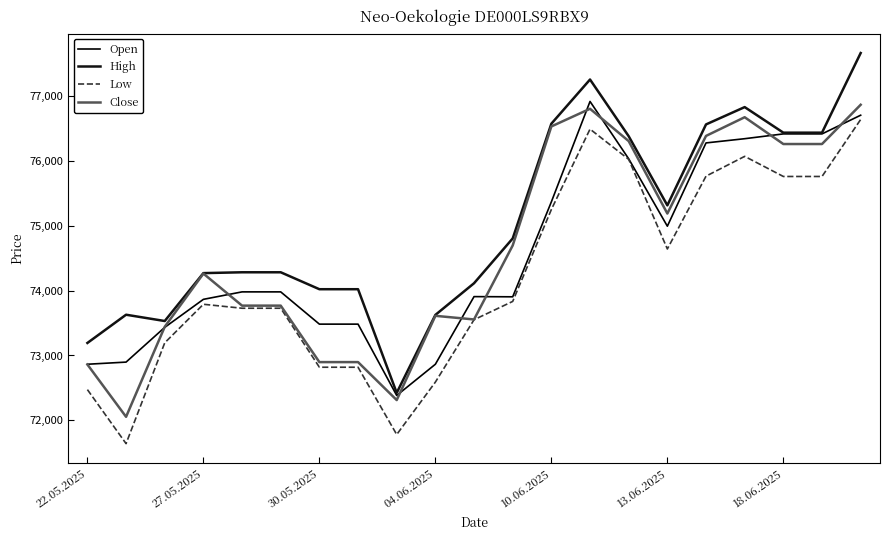

Which series has the largest total across all categories?

High